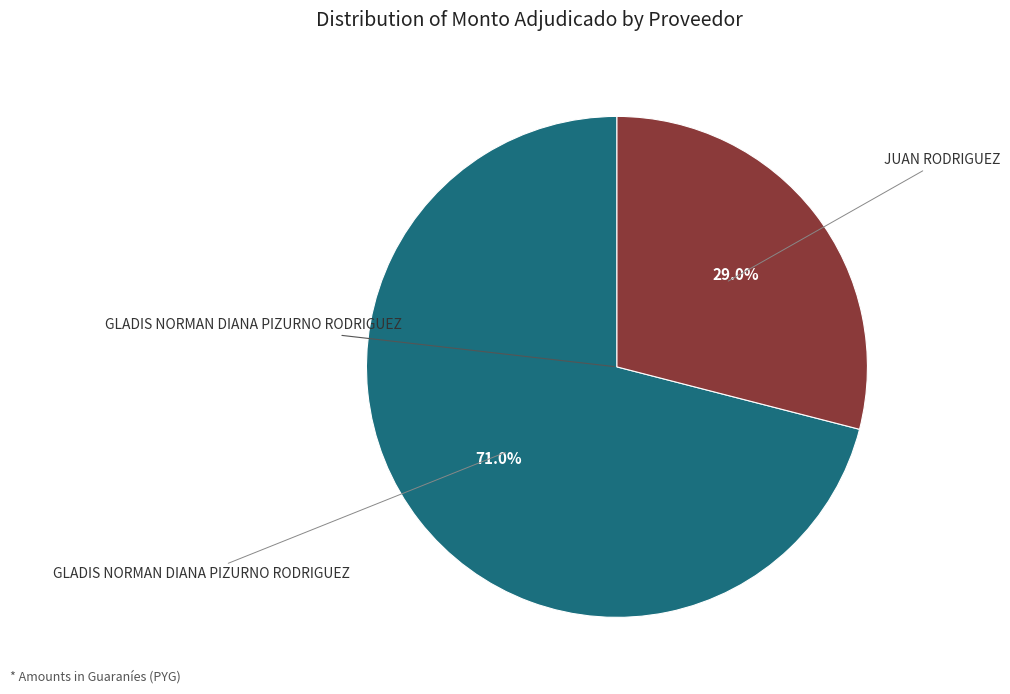

Is there any slice that represents more than half of the pie?

Yes